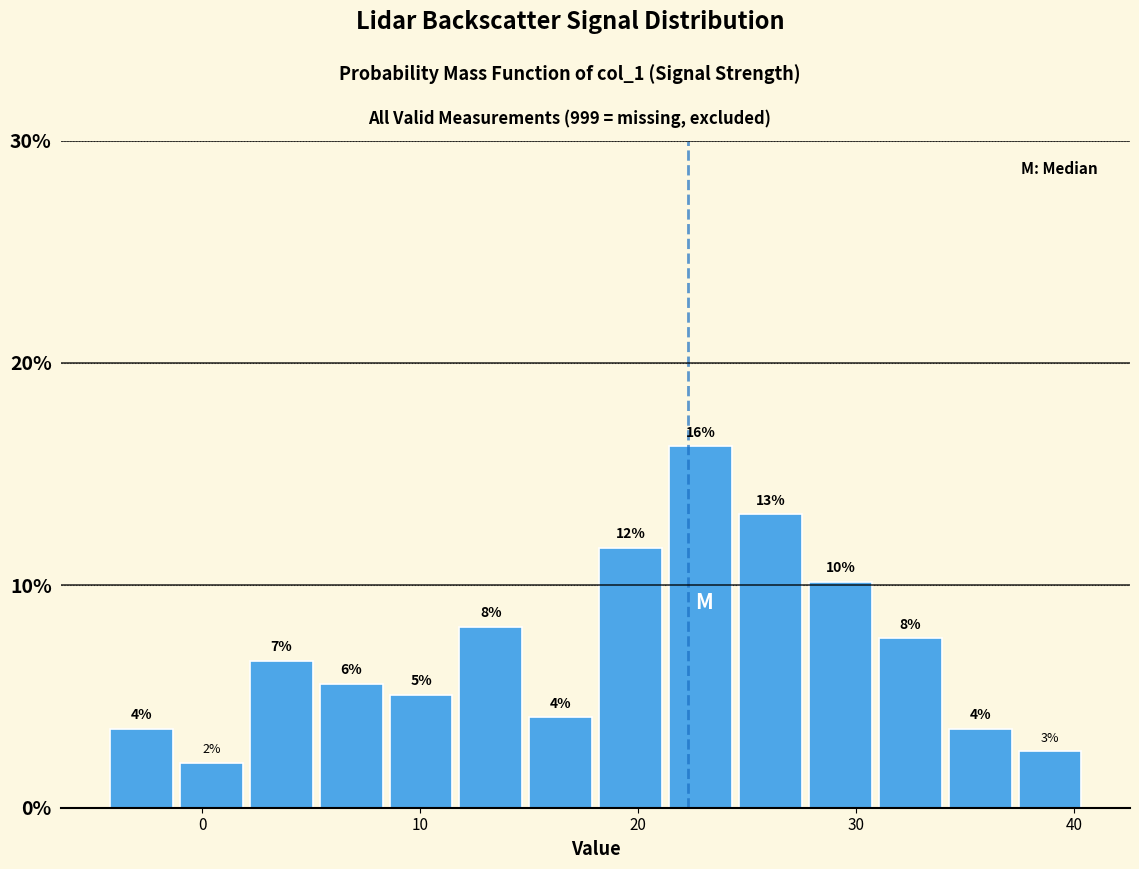

Around what value on the x-axis is the tallest bar? Give the approximate position of its centre, as read against the axis.

23